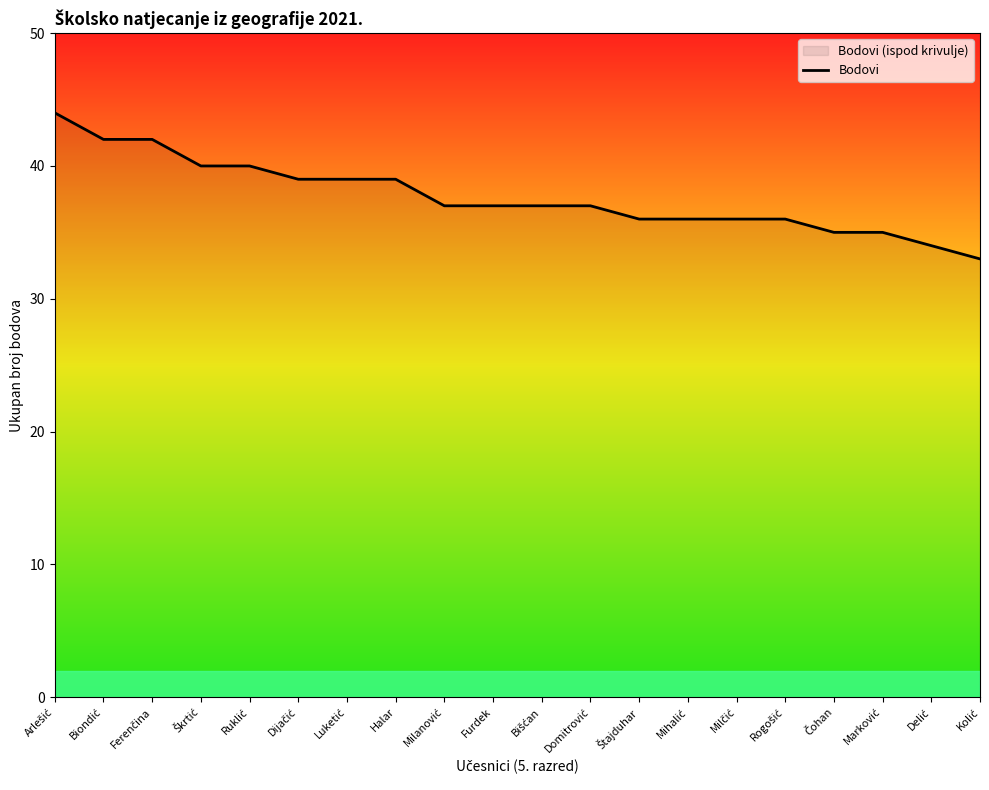

What is the label of the 3rd point from the right?

Marković